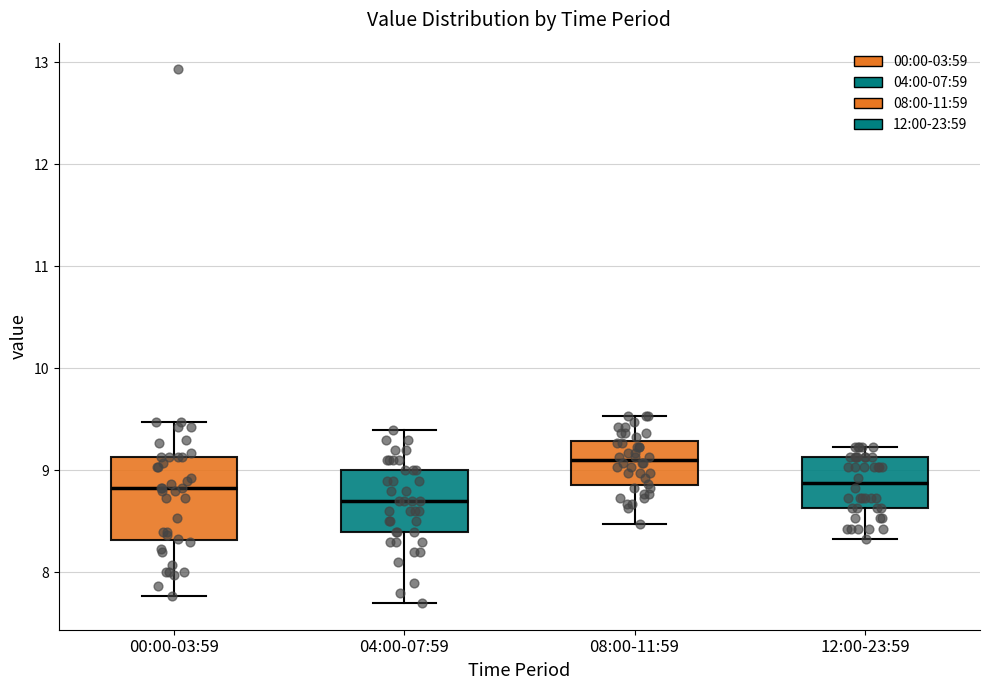

Which box has the highest median line?

08:00-11:59